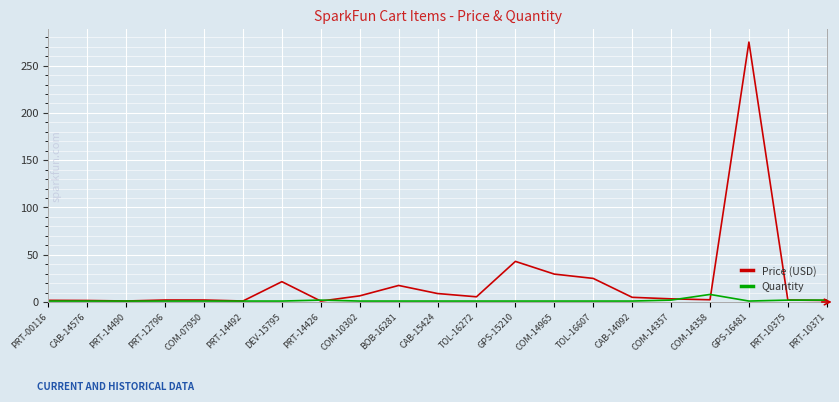

Is it true that Price (USD) equals 8.9 at CAB-15424?

True